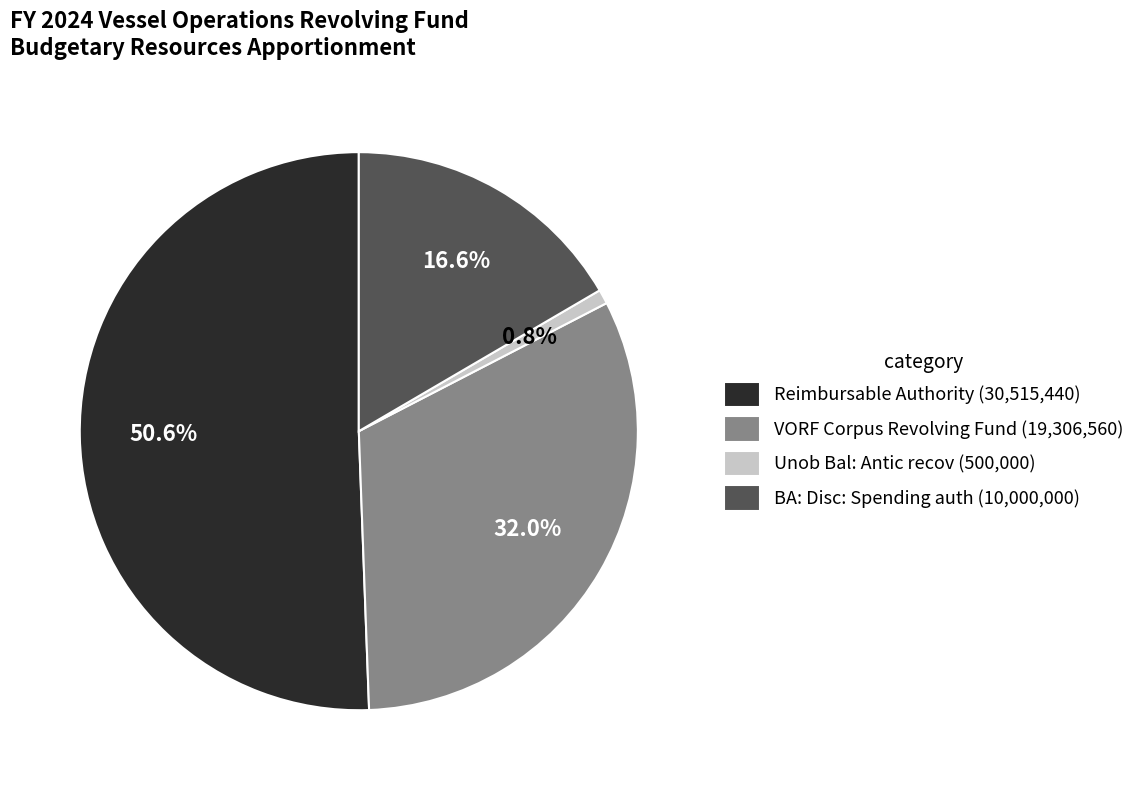

To the nearest percent, what is the average slice percentage?

25%